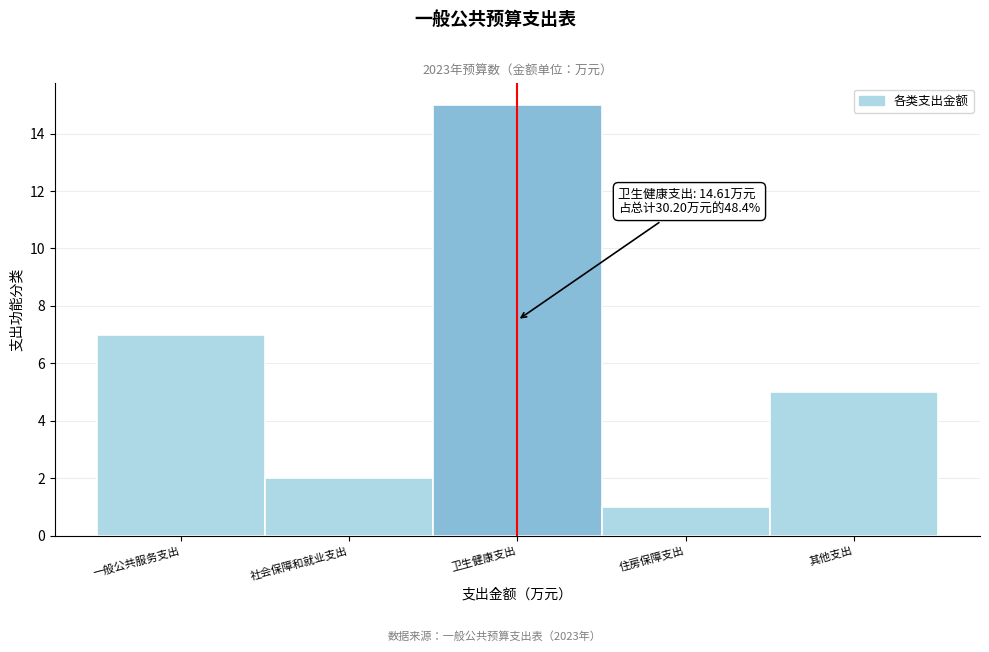

Reading right to left, list all the values displayed in this chart.

5	1	15	2	7